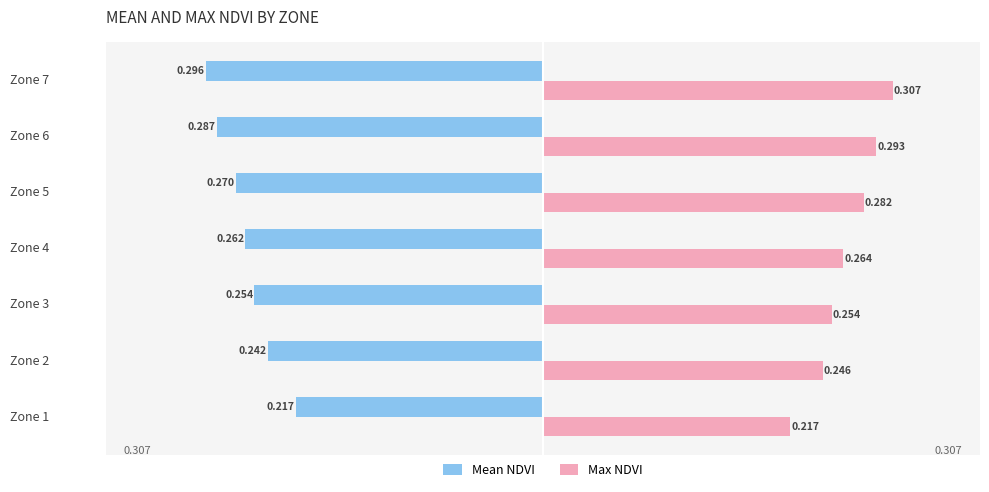

List the series in order of their peak value, lowest first.

Mean NDVI, Max NDVI